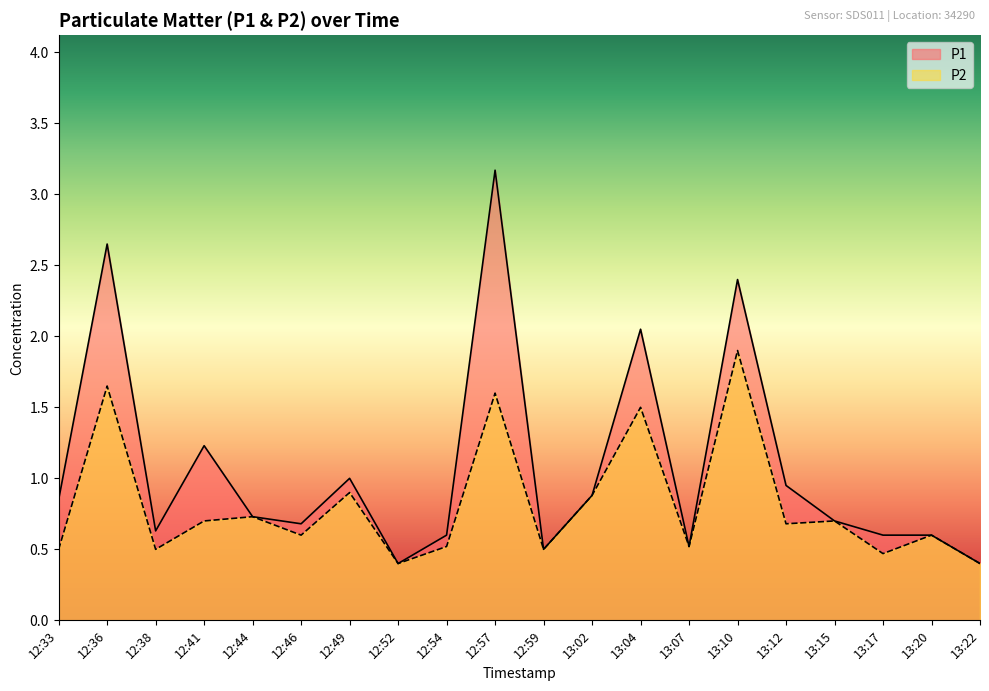

True or false: P2 has more than 0 points higher than both neighbors.

True